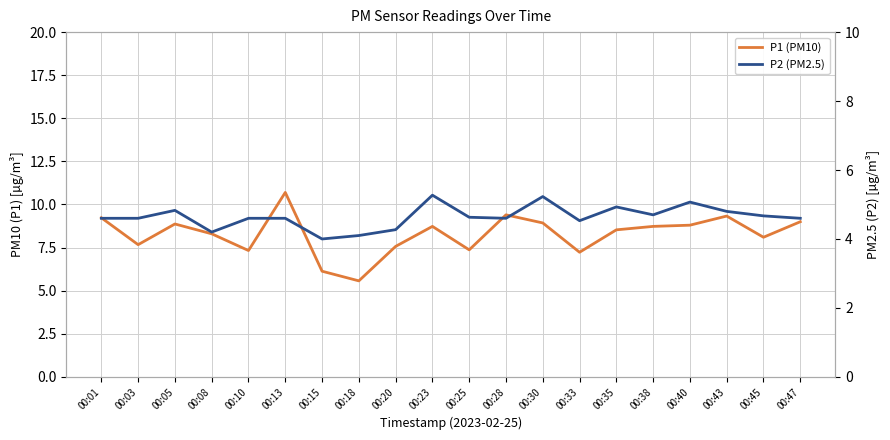

What is the smallest value displayed?

4.0